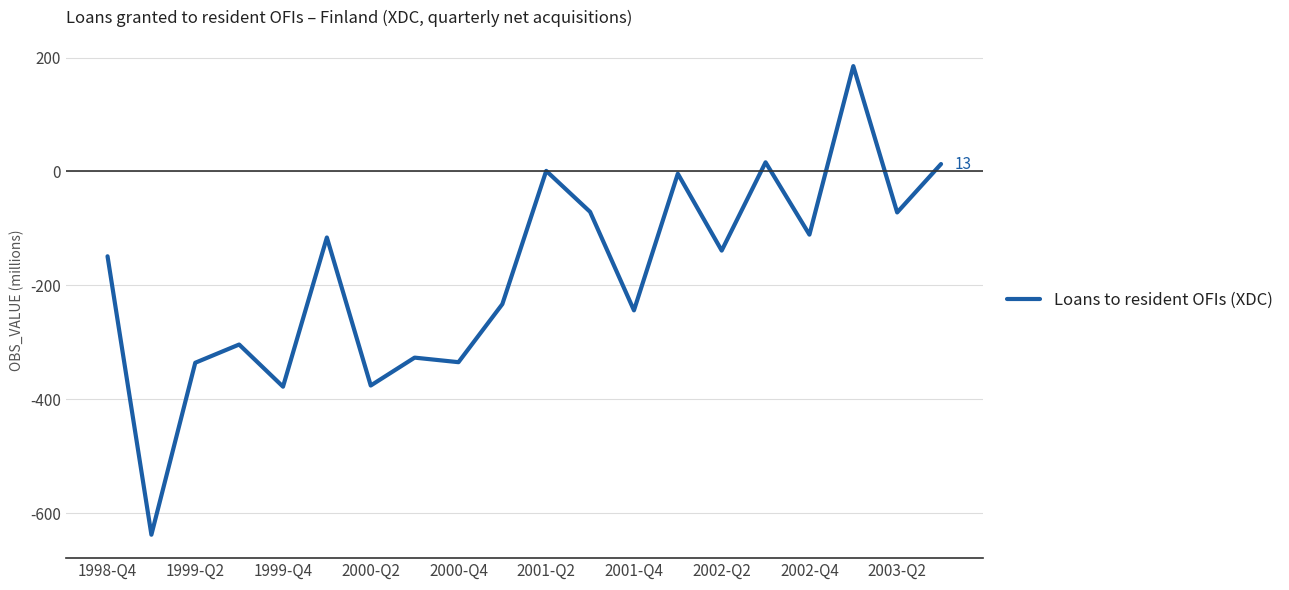

What is the greatest value displayed?

185